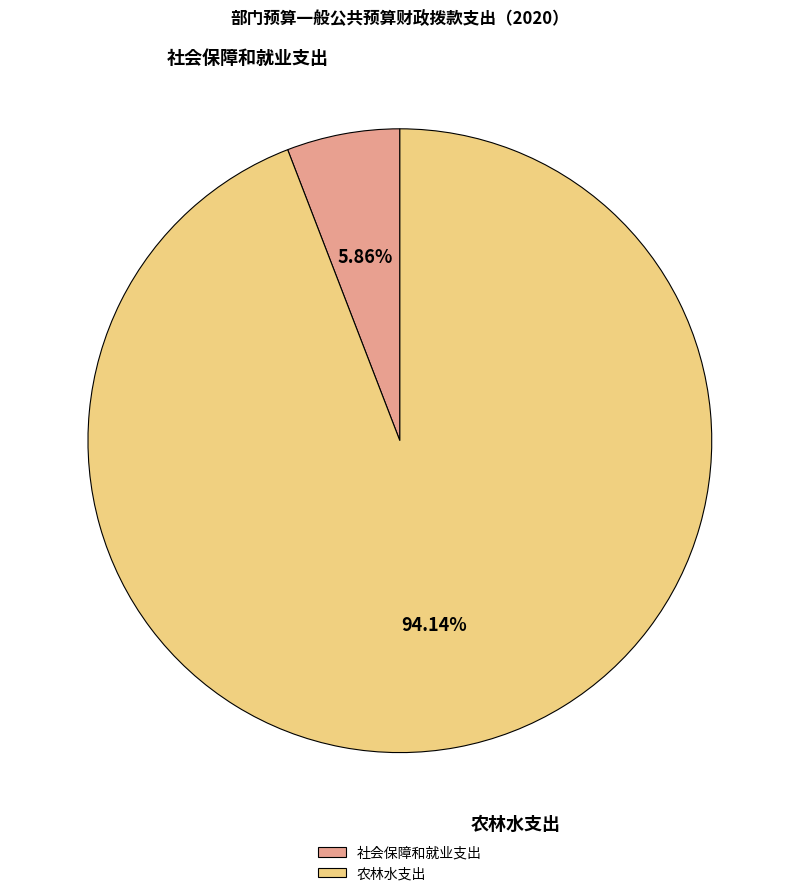

Which has a higher value, 社会保障和就业支出 or 农林水支出?

农林水支出